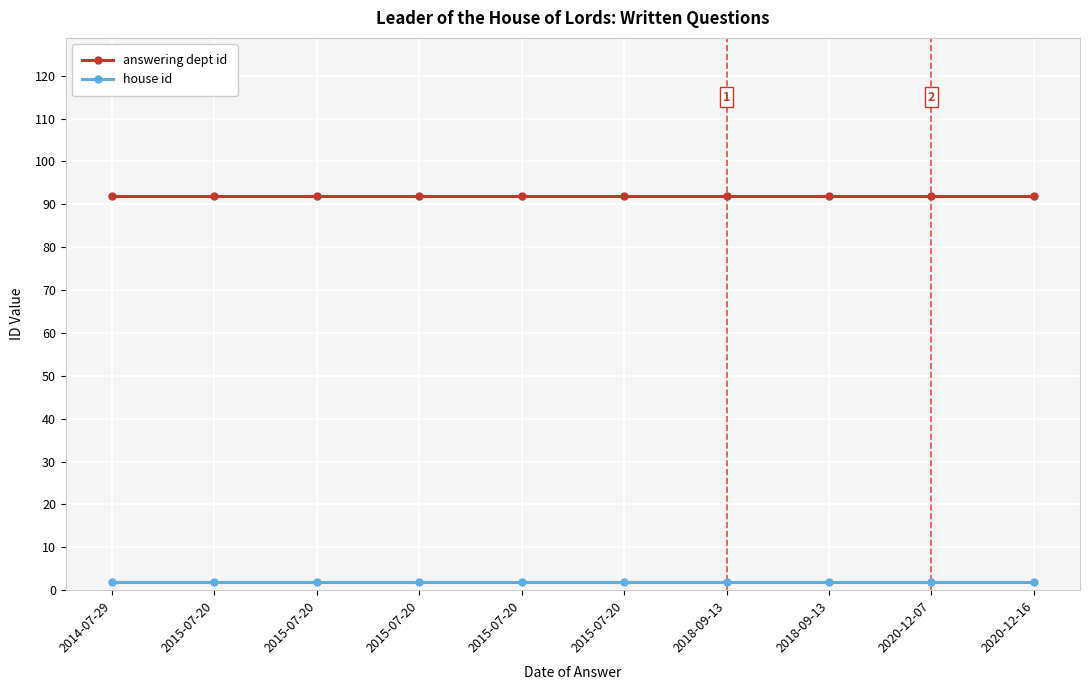

What are all the series names shown in the legend?

answering dept id, house id